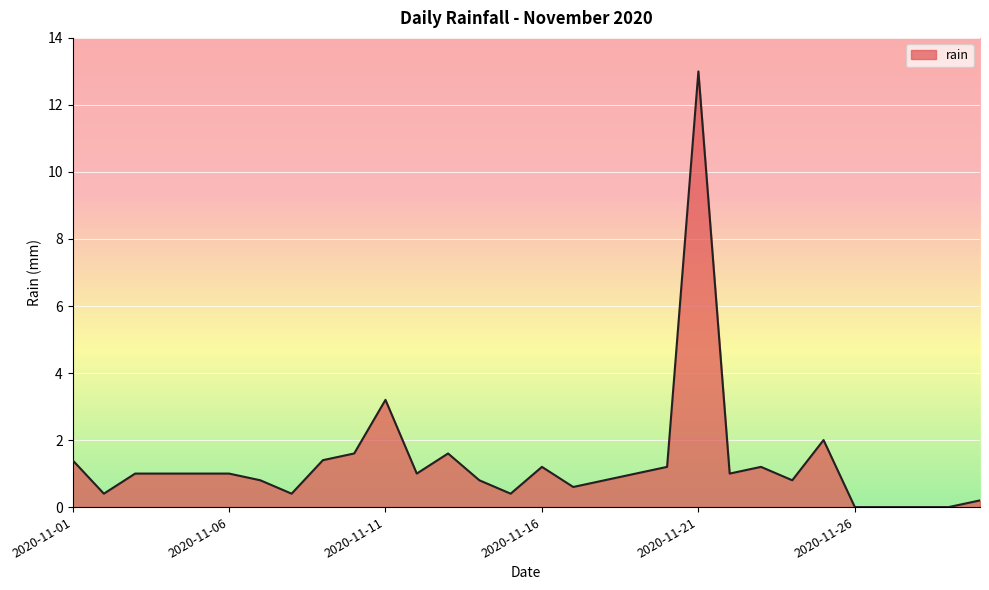

What is the difference between the maximum and minimum values?

13.0